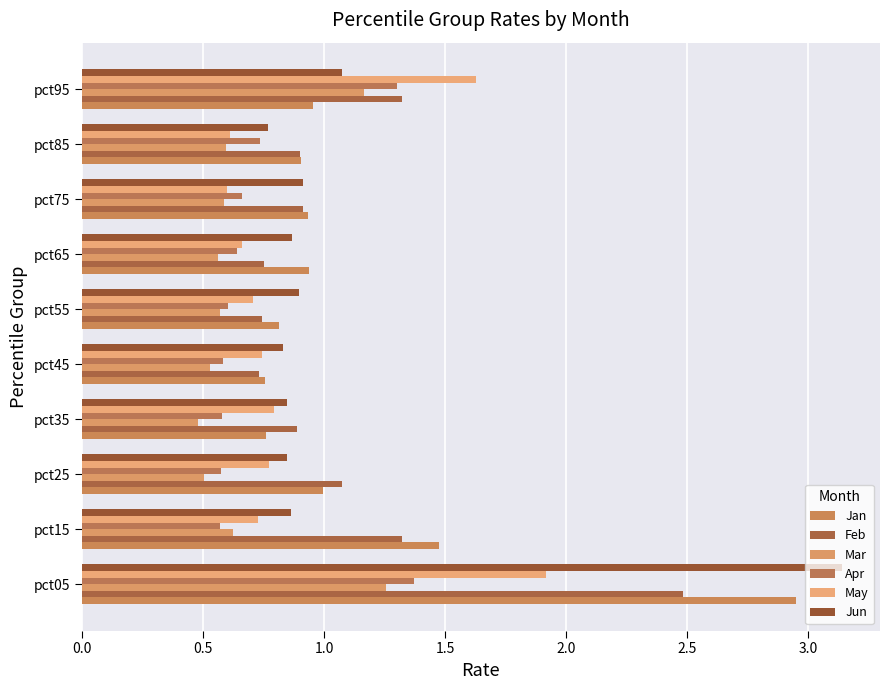

Which series has the largest total across all categories?

Jan